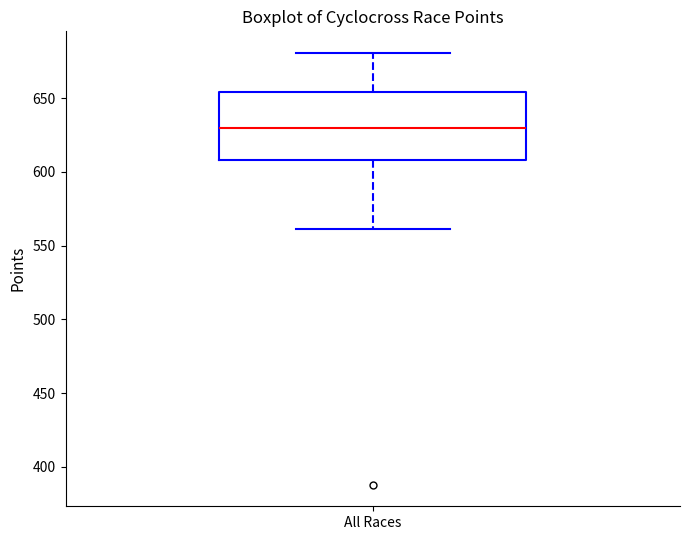

Where is the upper edge of the box for All Races on the y-axis? The values are not printed on the chart, so give them approximately, as read against the axis.

655